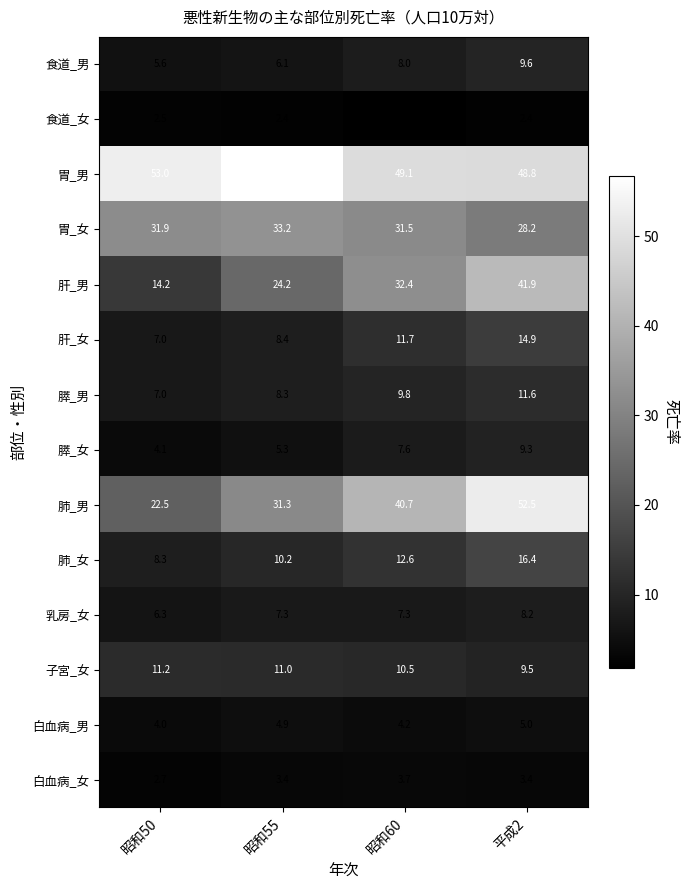

What is the smallest value displayed?

1.8